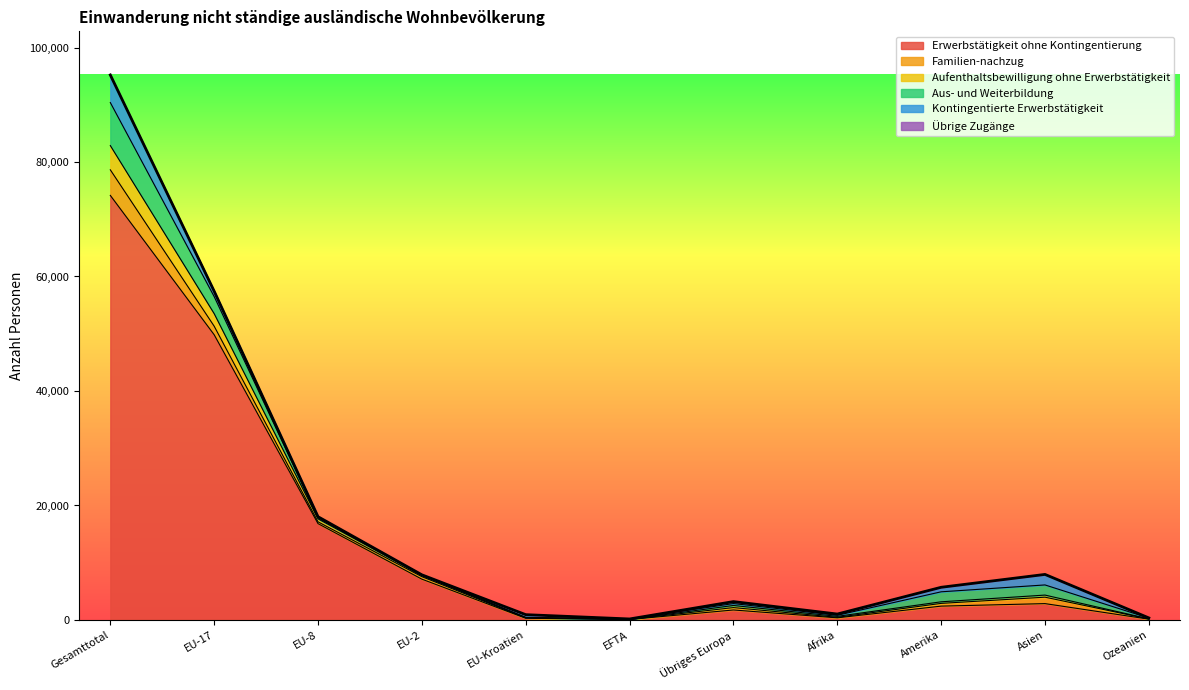

True or false: Übrige Zugänge and Aufenthaltsbewilligung ohne Erwerbstätigkeit cross at least once.

False